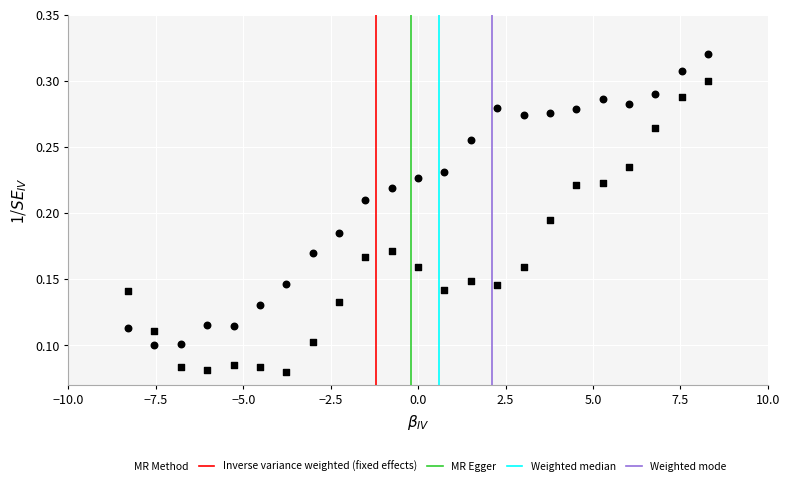

Count the number of points in this scatter plot.

46